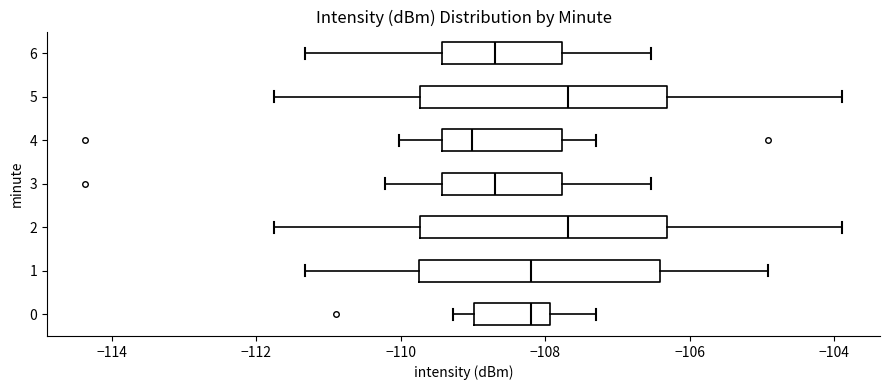

Where is the right edge of the box at y = 3 on the x-axis? The values are not printed on the chart, so give them approximately, as read against the axis.

-107.8